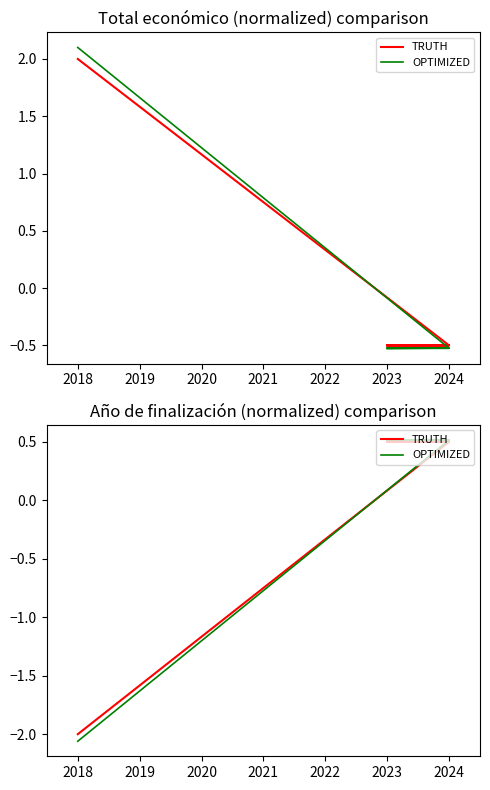

How many OPTIMIZED values are between 0 and 1?

4